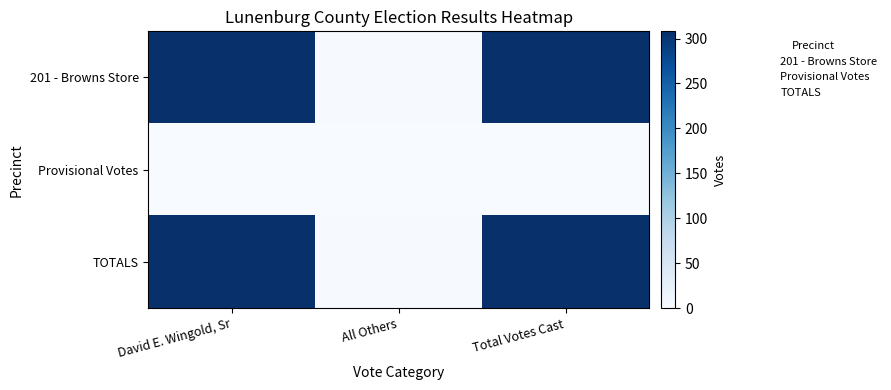

What is the spread (max minus min) of values at Total Votes Cast?

308